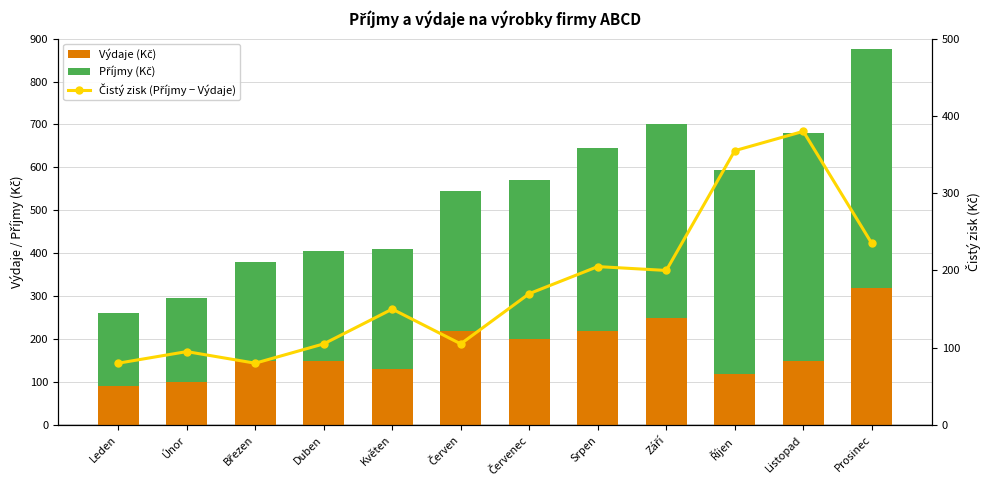

Is it true that Příjmy (Kč) equals 781 at Listopad?

False